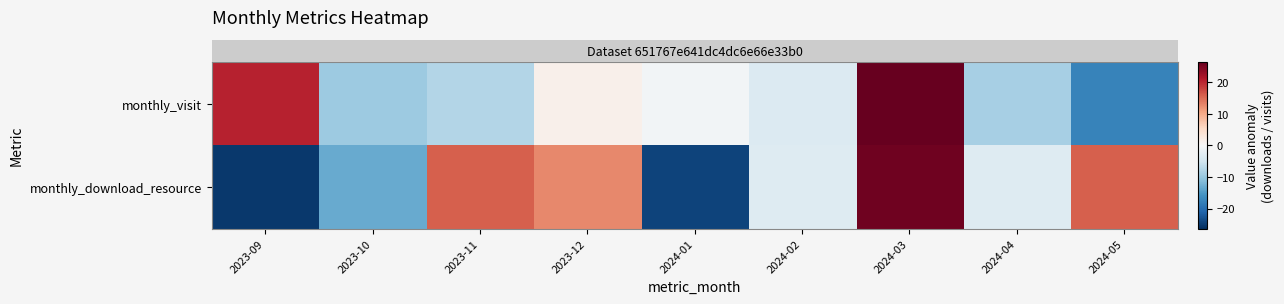

At which category is the sum across all series the highest?

2024-03